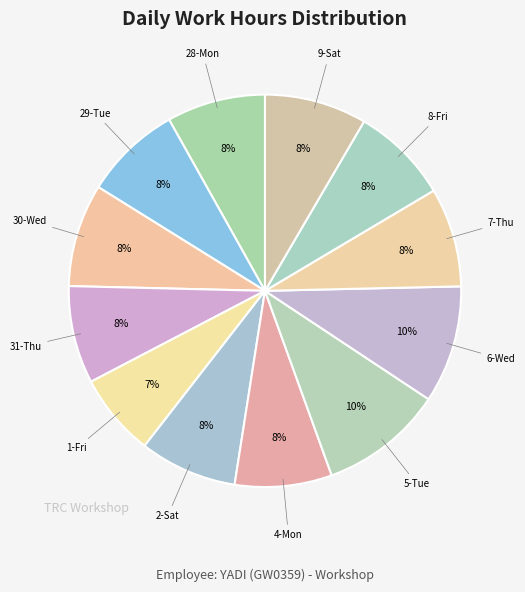

To the nearest percent, what is the difference between the largest and smallest slice percentages?

3%